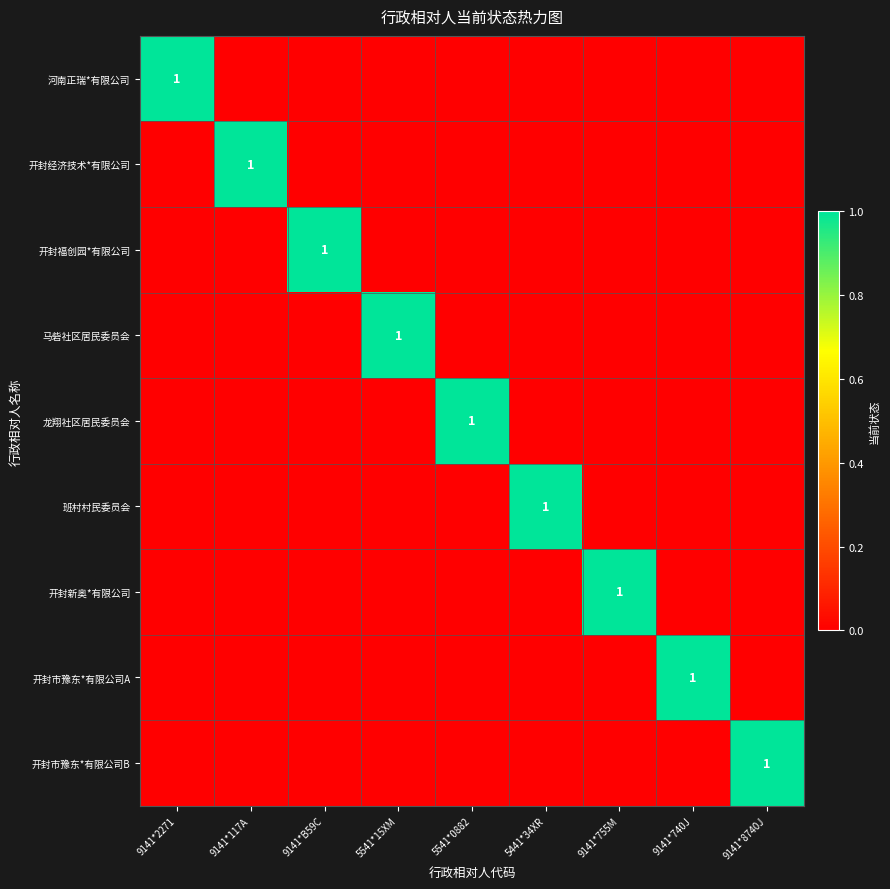

What is the total value across all series at 5541*15XM?

1